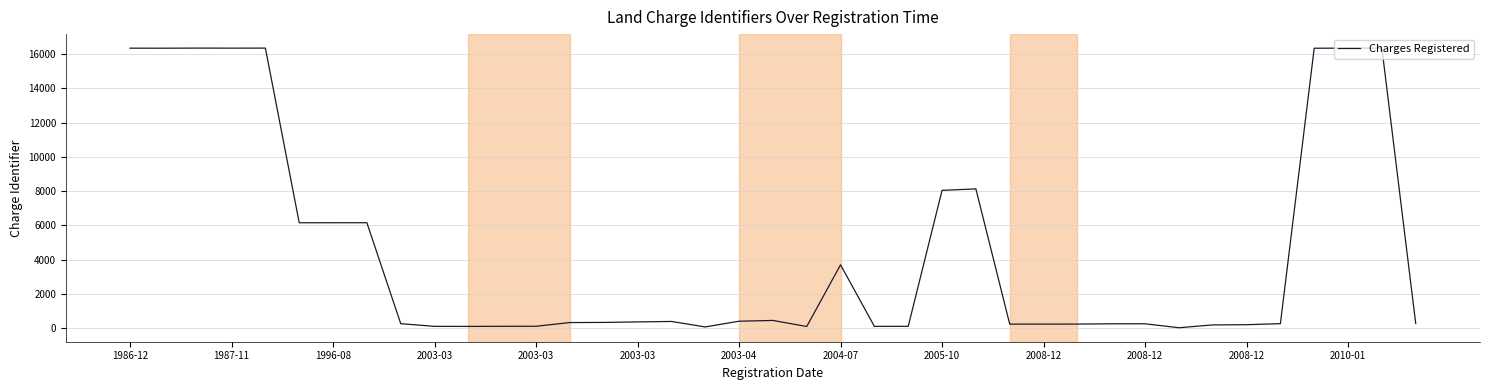

What is the maximum value shown in the chart?

16350